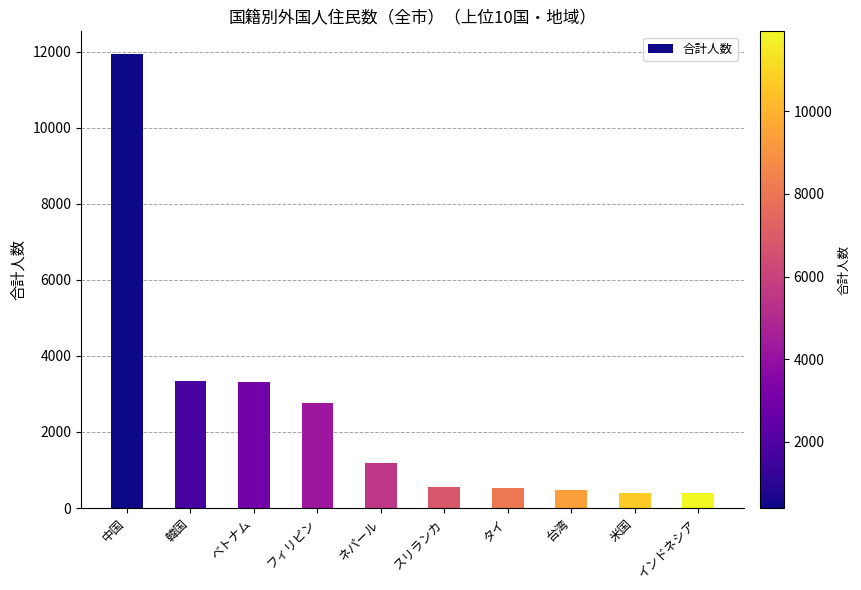

What is the difference between the values at 台湾 and 米国?

75